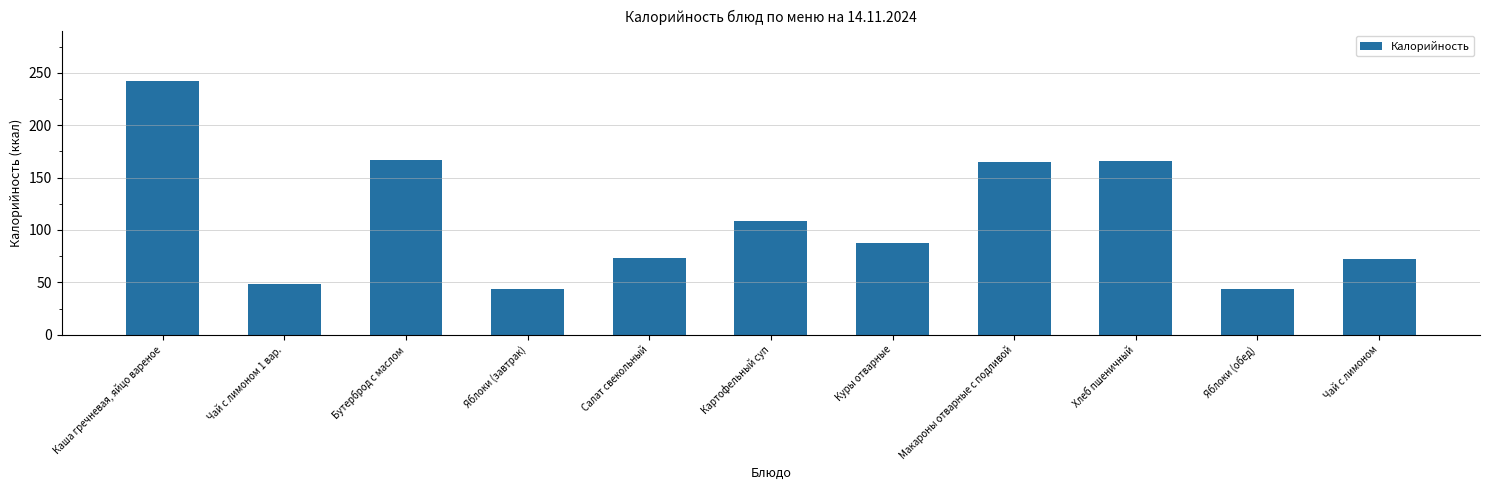

True or false: the data shows 88 at Куры отварные.

True